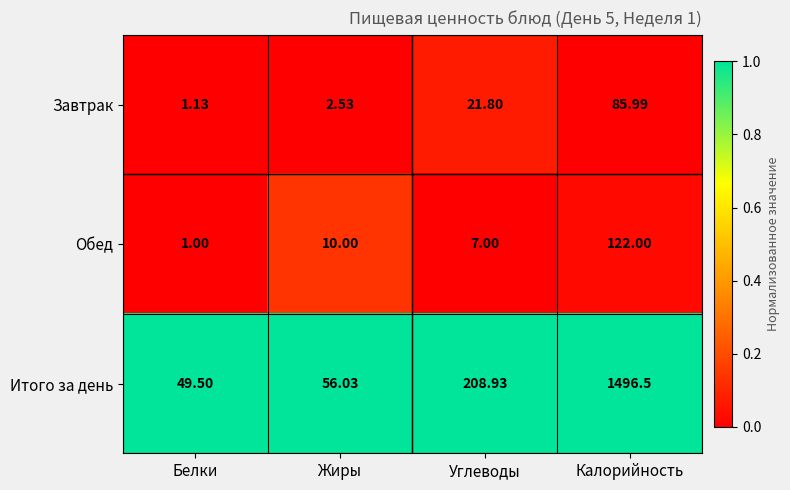

Which series has the widest spread of values?

Итого за день